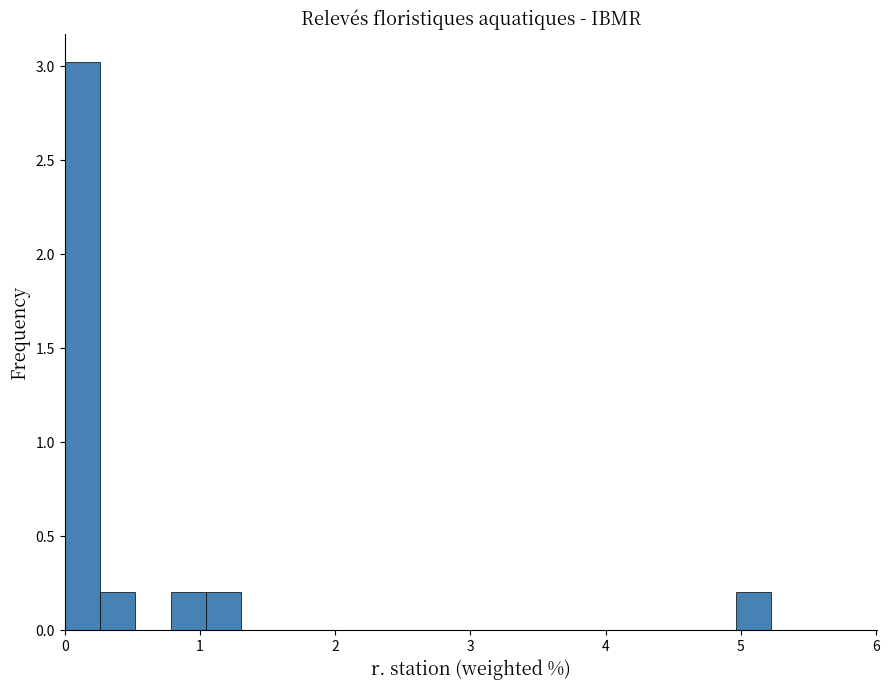

Read against the x-axis, roughly where is the centre of the tallest bar?

0.1